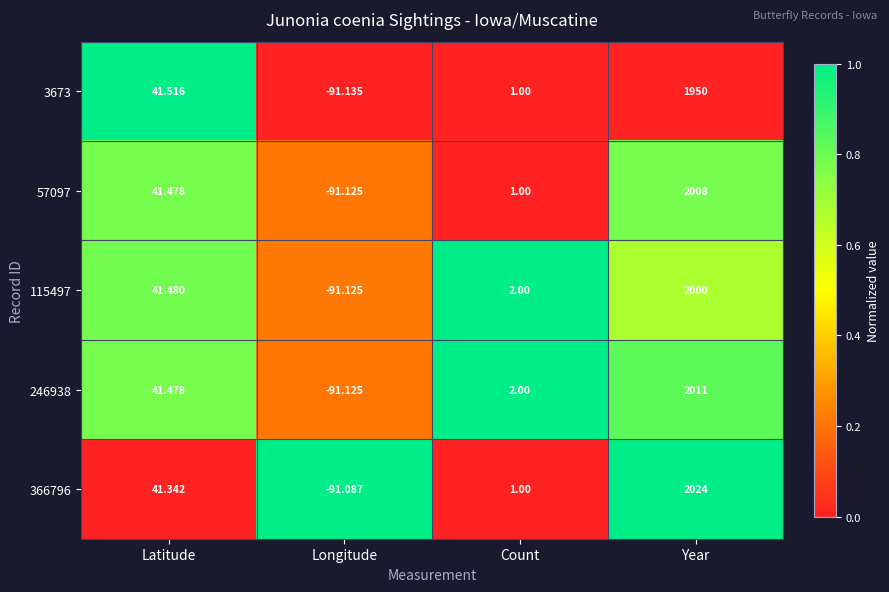

List the labels in order of 3673 value, largest first.

Year, Latitude, Count, Longitude